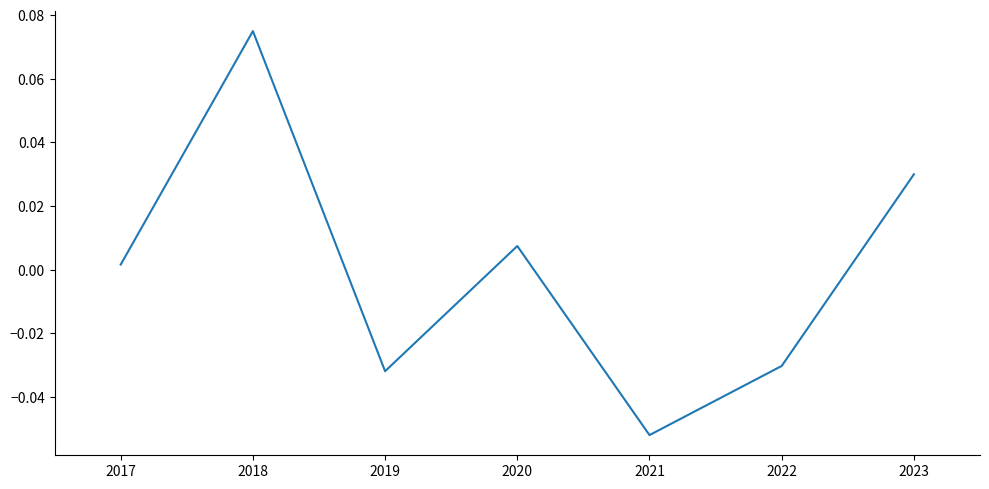

True or false: the data has more than 2 interior local peaks.

False